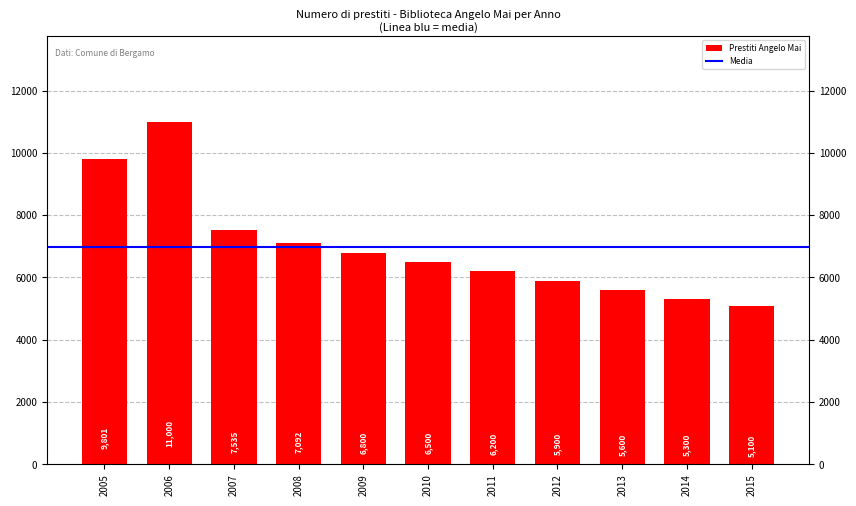

What is the minimum value shown in the chart?

5100